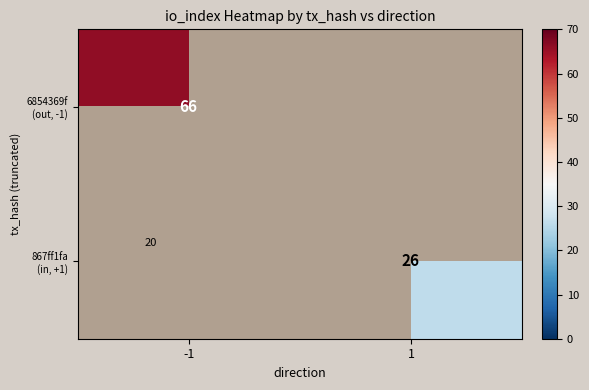

How many data points does each series have?

2